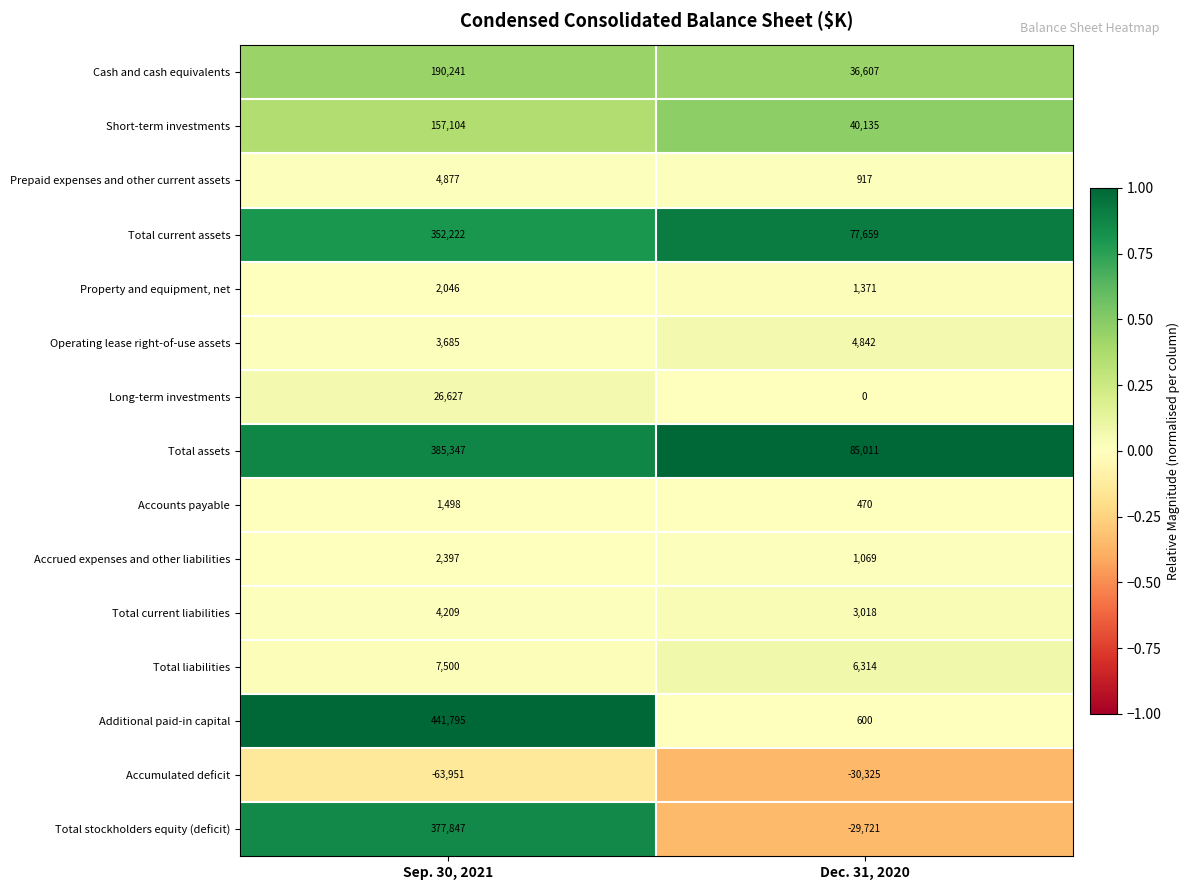

The value of Cash and cash equivalents at Dec. 31, 2020 is 51307. True or false?

False